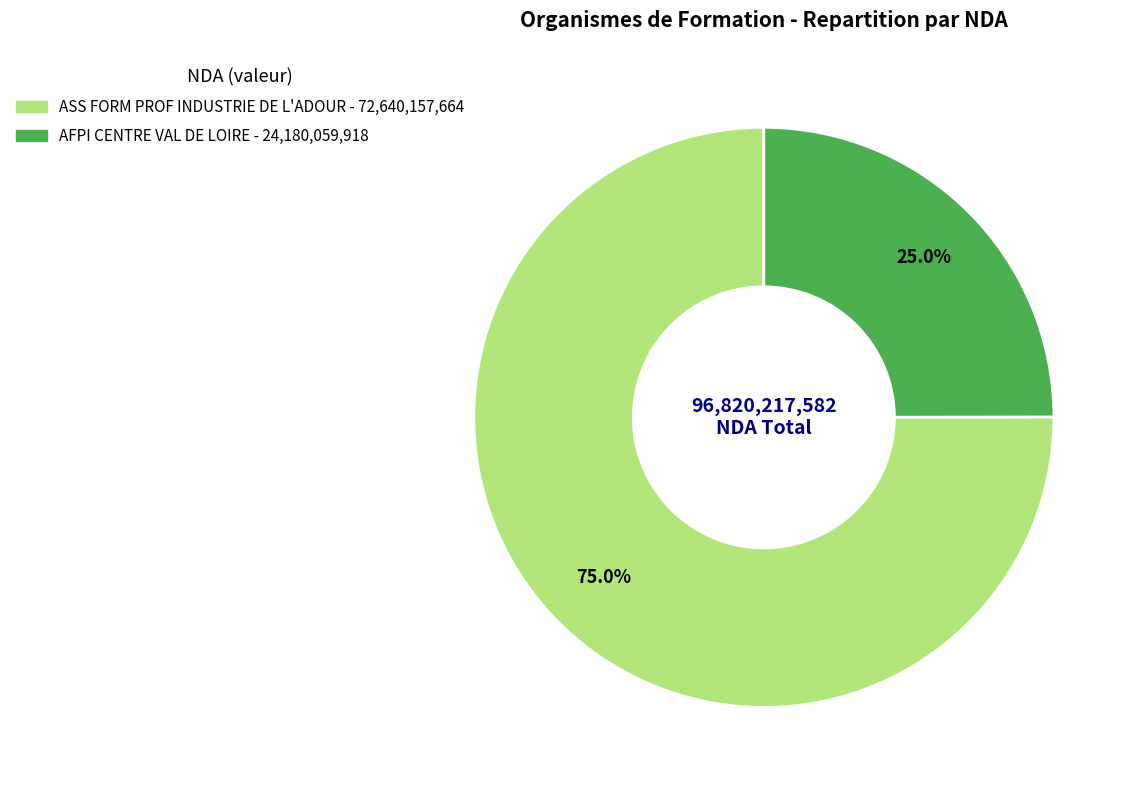

To the nearest percent, what portion does ASS FORM PROF INDUSTRIE DE L'ADOUR represent?

75%